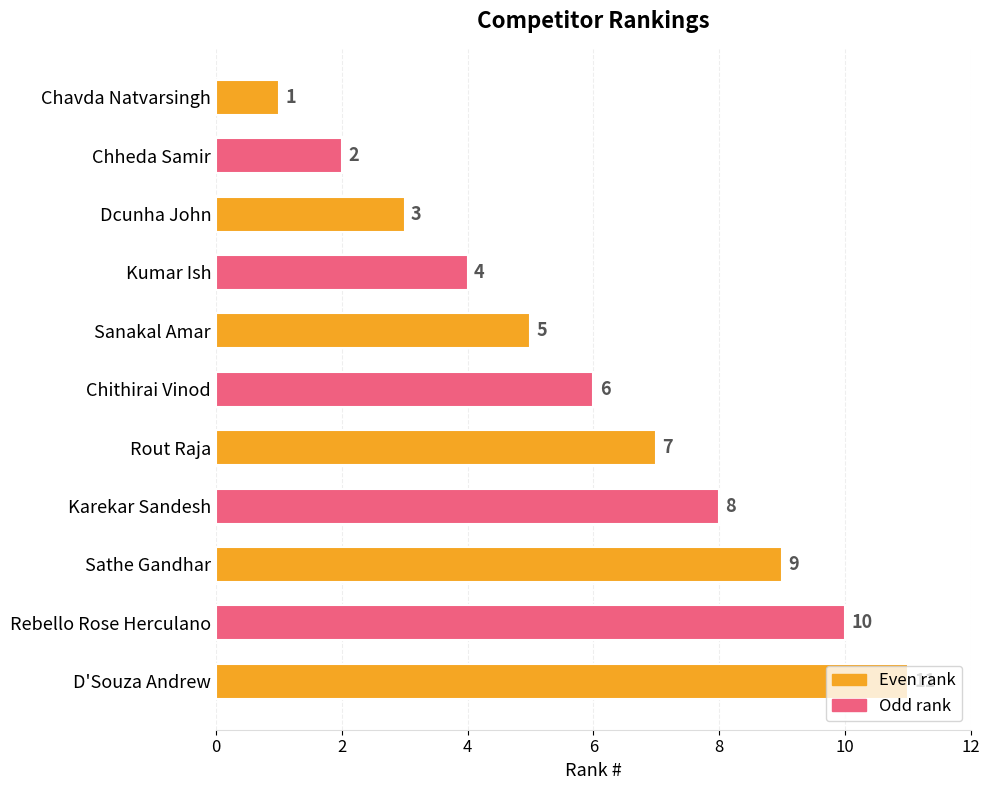

True or false: the data shows 10 at Rebello Rose Herculano.

True